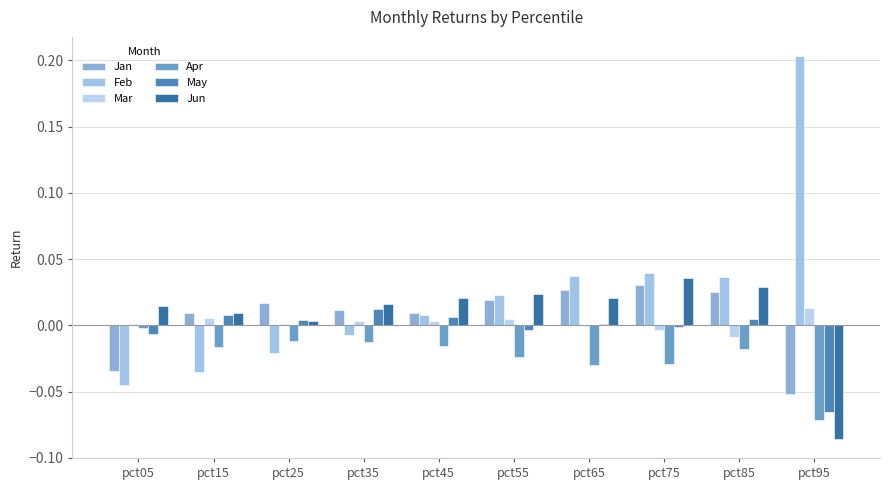

Between pct35 and pct55, which is larger?

pct55